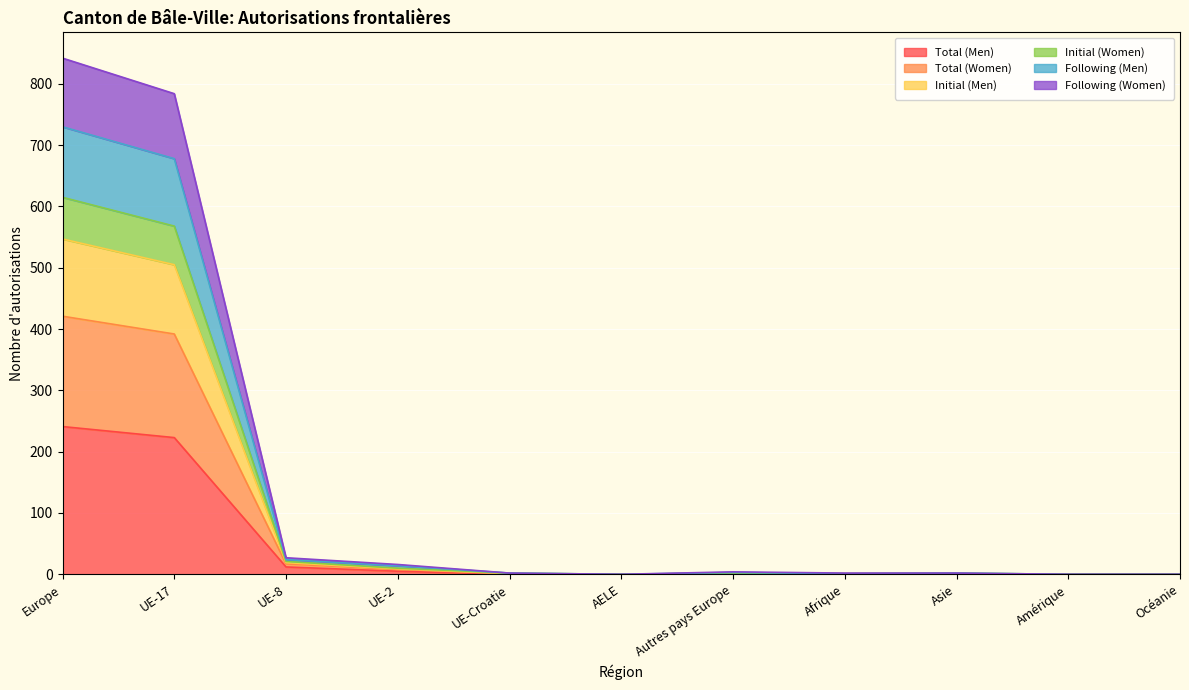

What is the maximum value for Total (Men)?

241